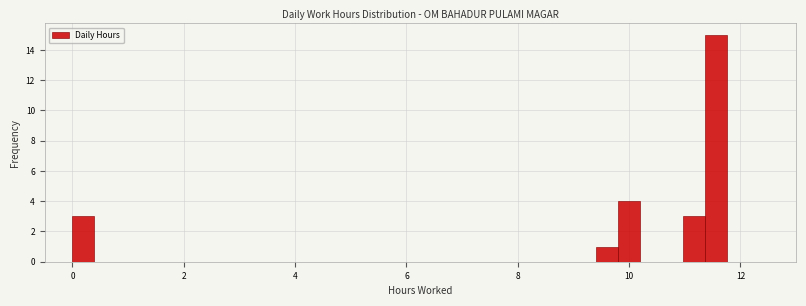

Read against the x-axis, roughly where is the centre of the tallest bar?

11.6